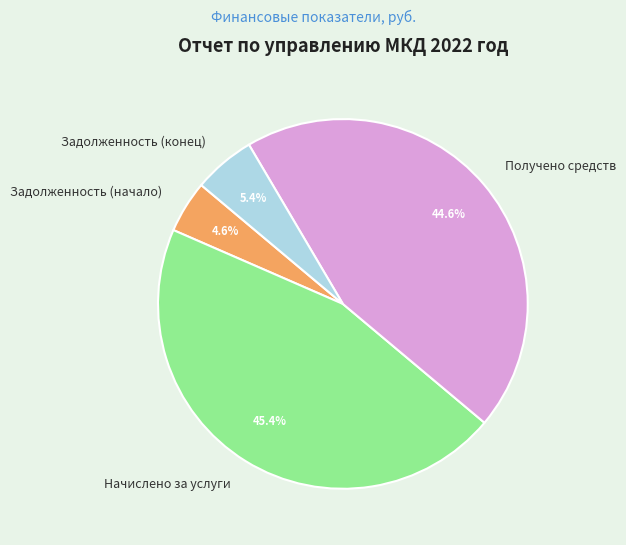

Rank the categories by value from highest to lowest.

Начислено за услуги, Получено средств, Задолженность (конец), Задолженность (начало)